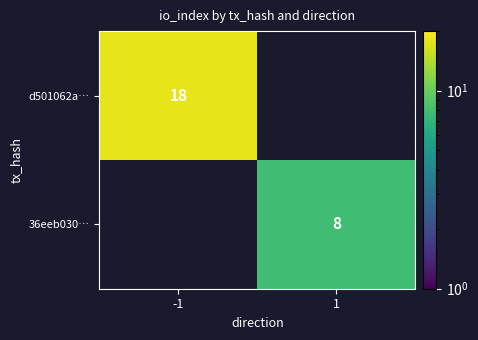

The d501062a… series shows 6 at -1. True or false?

False